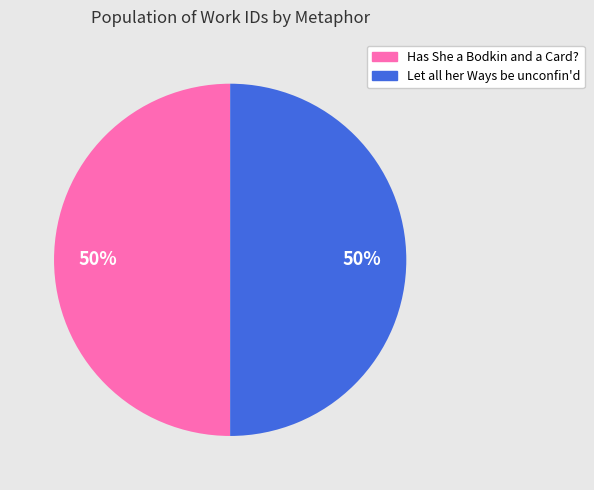

Combined, do Let all her Ways be unconfin'd and Has She a Bodkin and a Card? account for over 50%?

Yes